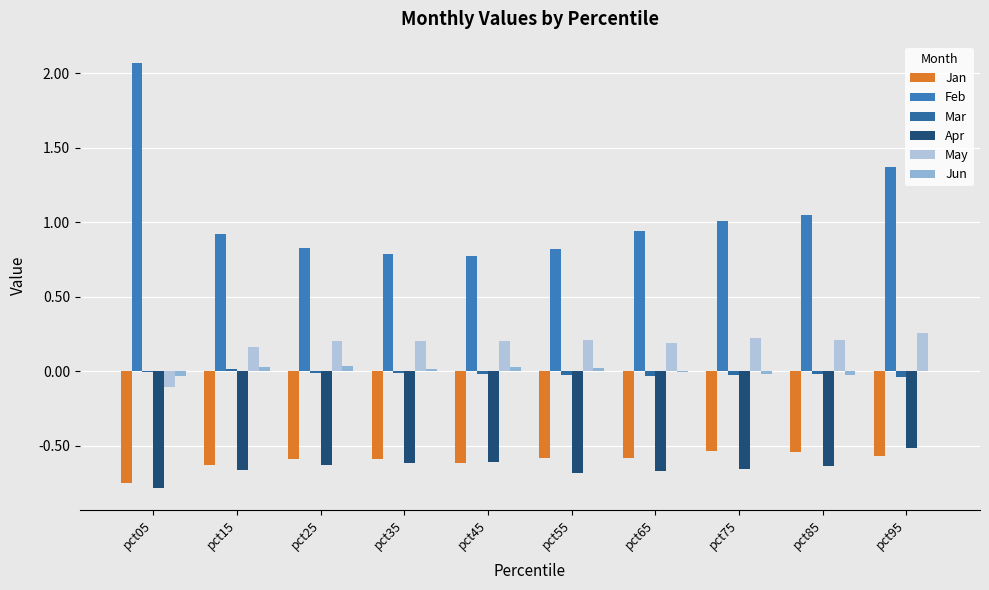

Reading left to right, extract all data points from this chart.

Jan: pct05=-0.8	pct15=-0.6	pct25=-0.6	pct35=-0.6	pct45=-0.6	pct55=-0.6	pct65=-0.6	pct75=-0.5	pct85=-0.5	pct95=-0.6
Feb: pct05=2.1	pct15=0.9	pct25=0.8	pct35=0.8	pct45=0.8	pct55=0.8	pct65=0.9	pct75=1.0	pct85=1.1	pct95=1.4
Mar: pct05=-0.0	pct15=0.0	pct25=-0.0	pct35=-0.0	pct45=-0.0	pct55=-0.0	pct65=-0.0	pct75=-0.0	pct85=-0.0	pct95=-0.0
Apr: pct05=-0.8	pct15=-0.7	pct25=-0.6	pct35=-0.6	pct45=-0.6	pct55=-0.7	pct65=-0.7	pct75=-0.7	pct85=-0.6	pct95=-0.5
May: pct05=-0.1	pct15=0.2	pct25=0.2	pct35=0.2	pct45=0.2	pct55=0.2	pct65=0.2	pct75=0.2	pct85=0.2	pct95=0.3
Jun: pct05=-0.0	pct15=0.0	pct25=0.0	pct35=0.0	pct45=0.0	pct55=0.0	pct65=-0.0	pct75=-0.0	pct85=-0.0	pct95=-0.0